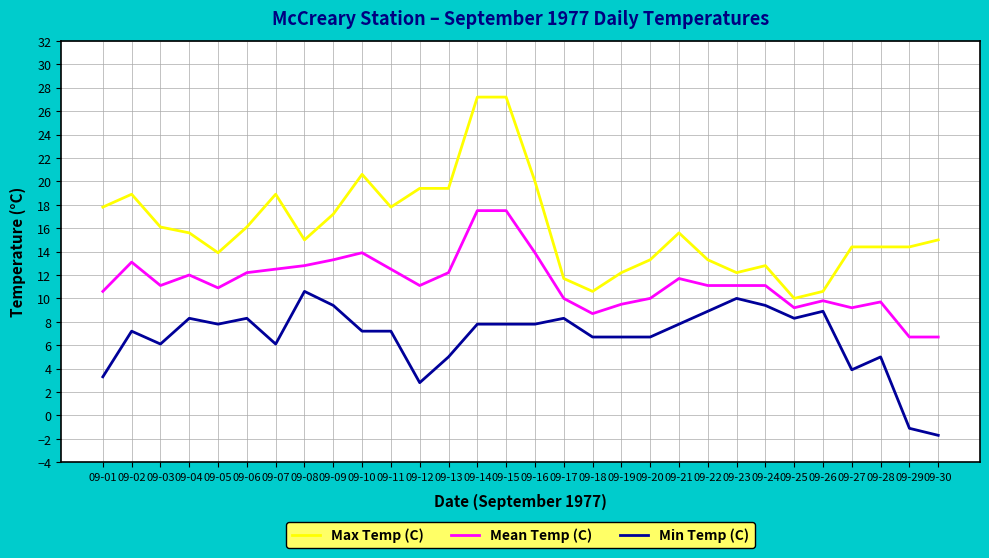

At which label is Min Temp (C) closest to 4?

09-27